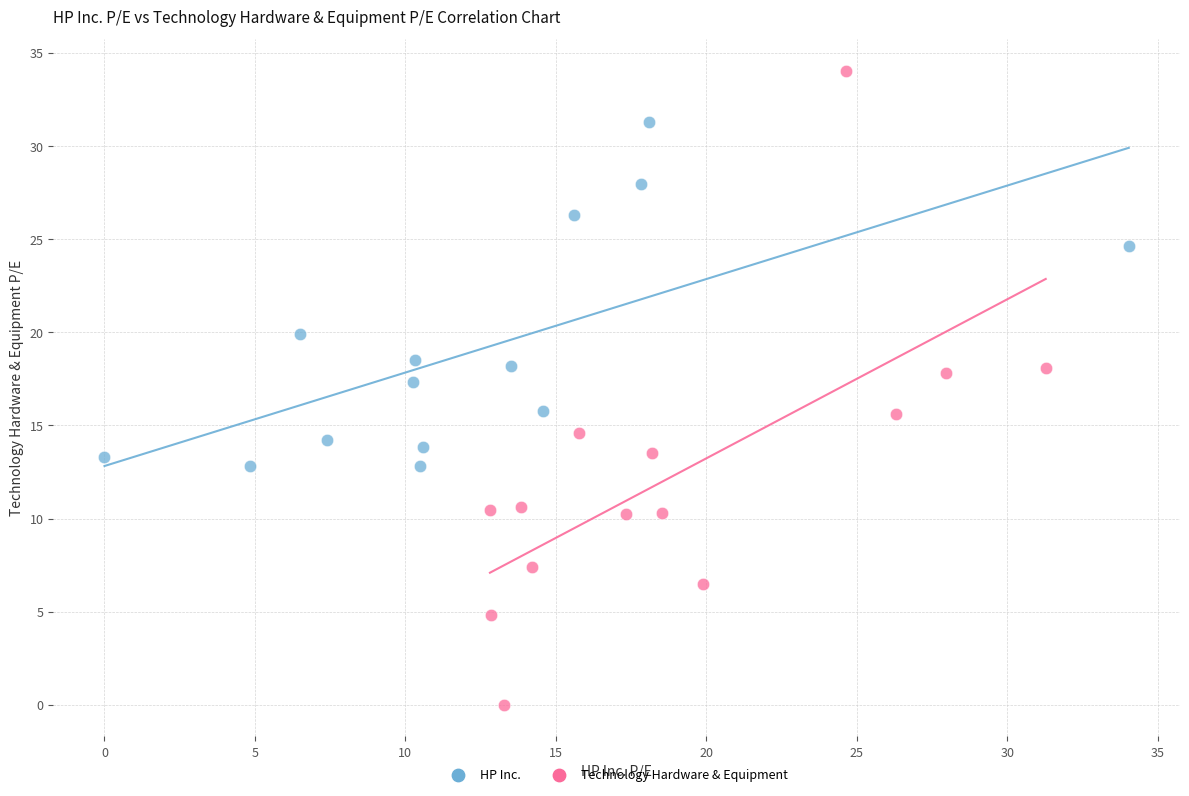

What are all the series names shown in the legend?

HP Inc., Technology Hardware & Equipment